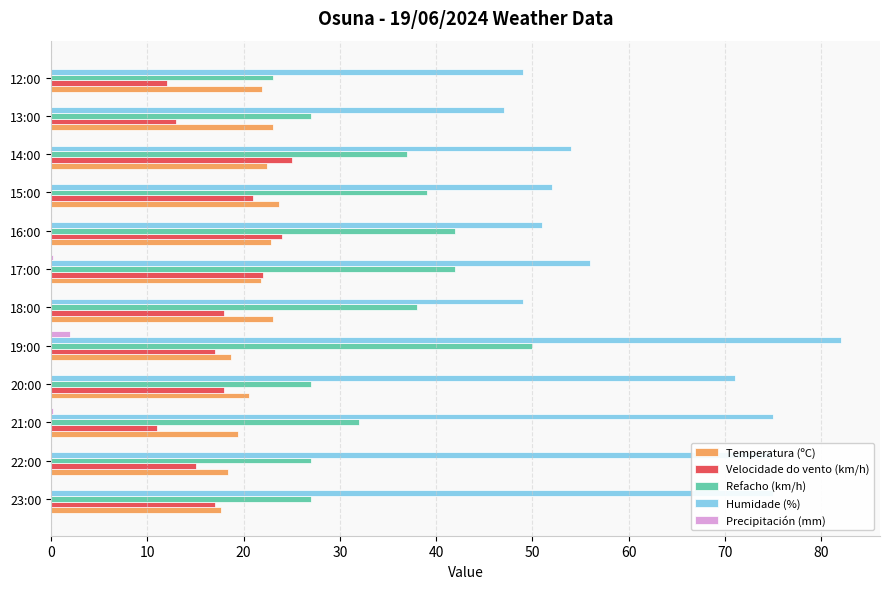

What are all the series names shown in the legend?

Temperatura (ºC), Velocidade do vento (km/h), Refacho (km/h), Humidade (%), Precipitación (mm)